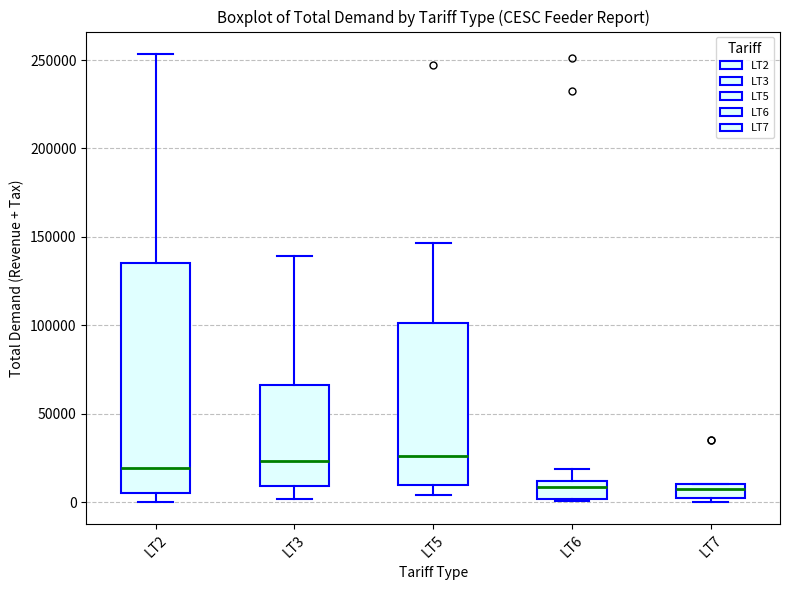

Reading left to right, transcribe this box plot: for each box, give where its median line is, the range the box spans, and where its two whiskers end, as read against the y-axis. The values are not printed on the chart, so give them approximately, as read against the axis.

LT2: median 20000, box 5000 to 135000, whiskers 0 to 255000
LT3: median 25000, box 10000 to 65000, whiskers 0 to 140000
LT5: median 25000, box 10000 to 100000, whiskers 5000 to 145000
LT6: median 10000 (inside the box), box 0 to 10000, whiskers 0 to 20000
LT7: median 5000, box 0 to 10000, whiskers 0 (just below the box's lower edge) to 10000